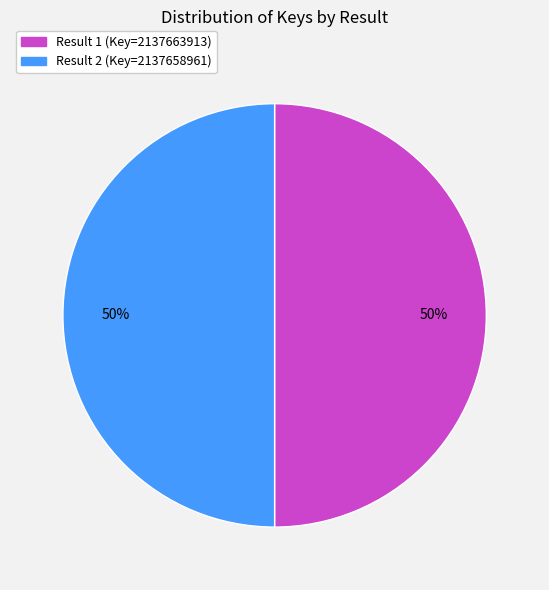

Count the number of slices in the pie.

2